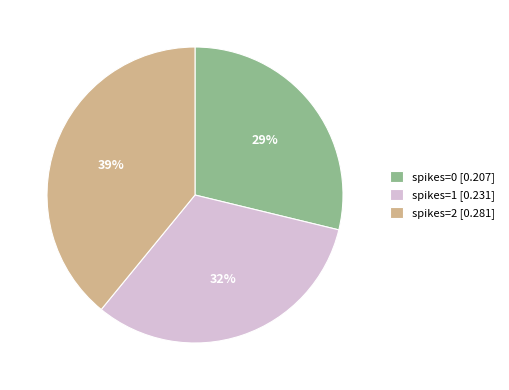

What percentage is the spikes=2 [0.281] slice, to the nearest percent?

39%